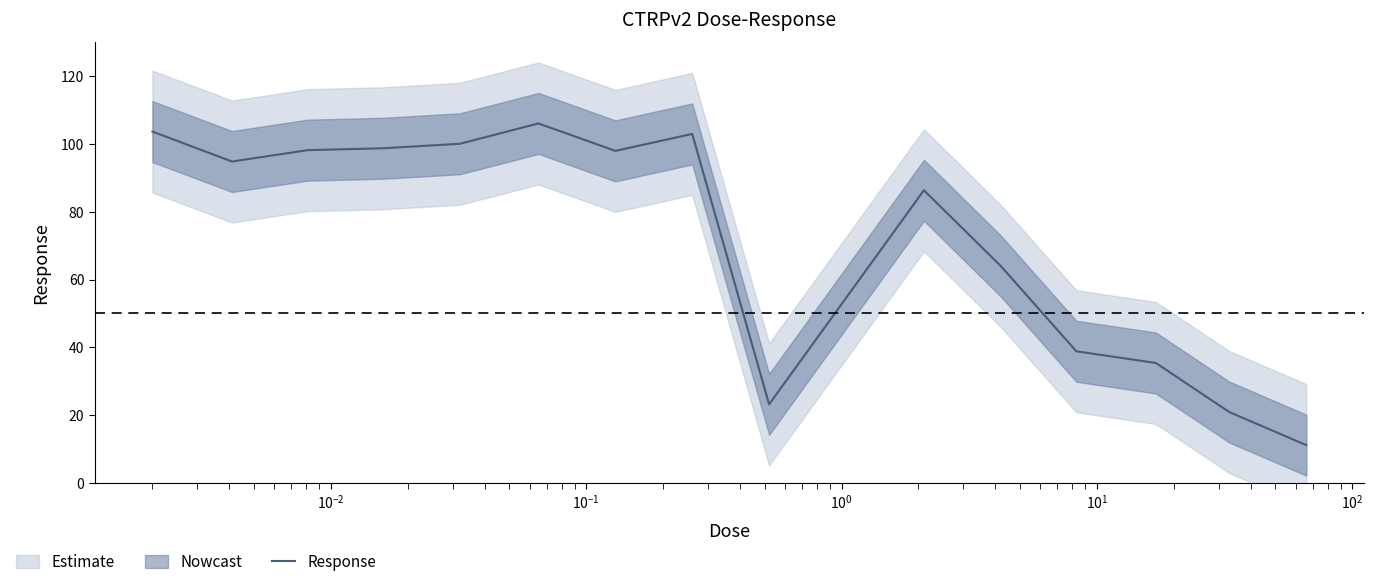

What is the highest value of the Response series?

106.1